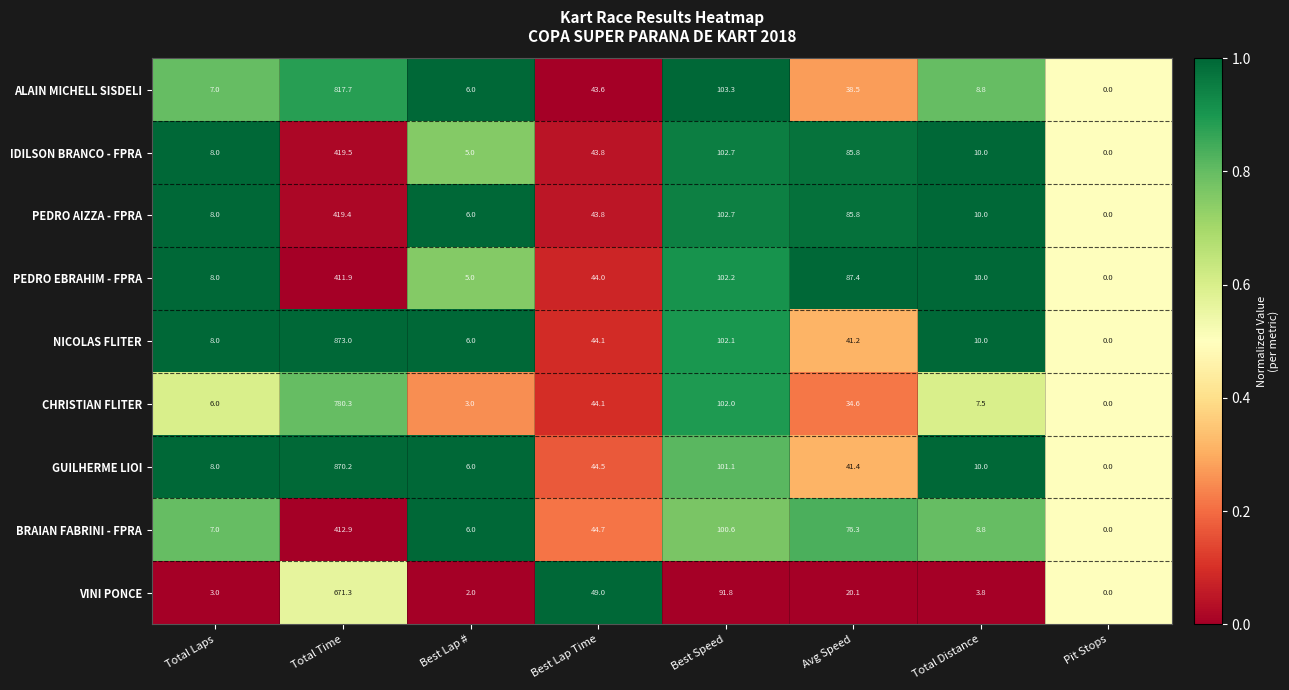

What value does the CHRISTIAN FLITER series have at Best Lap Time?

44.1